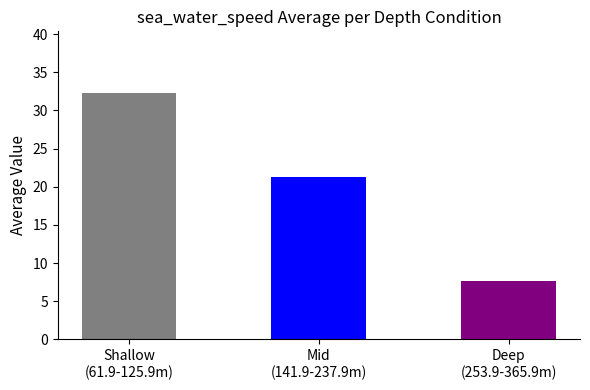

What is the value of the 1st bar from the left?

32.3